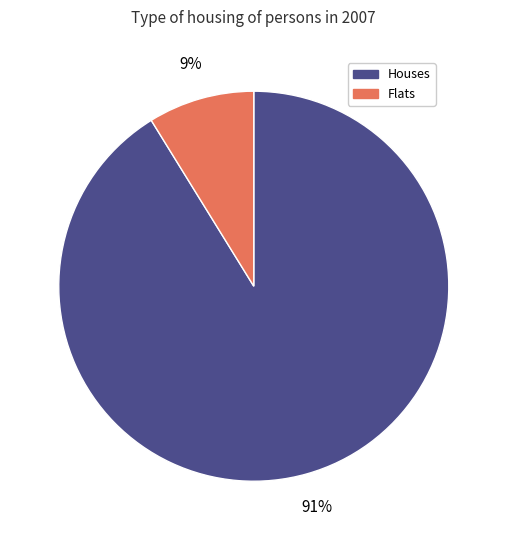

To the nearest percent, what is the average slice percentage?

50%